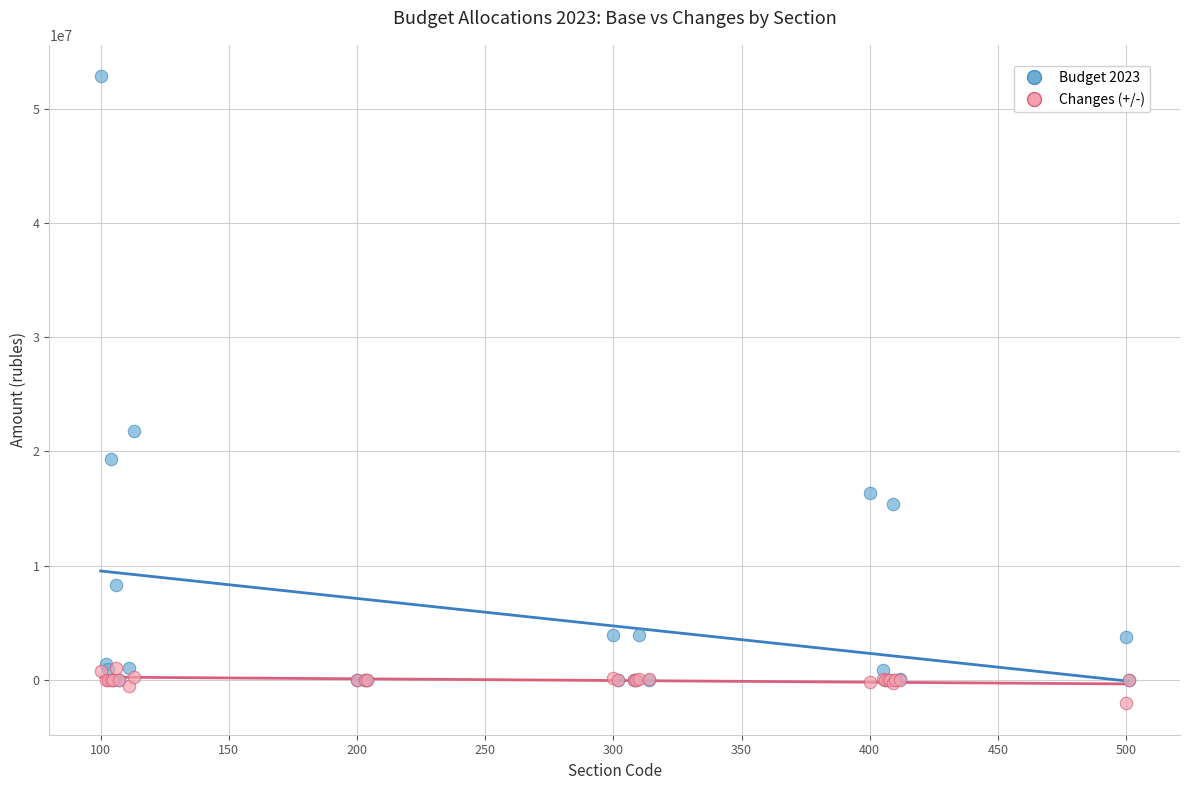

Across all series, what Y value is closest to 25386571?

21747681.0